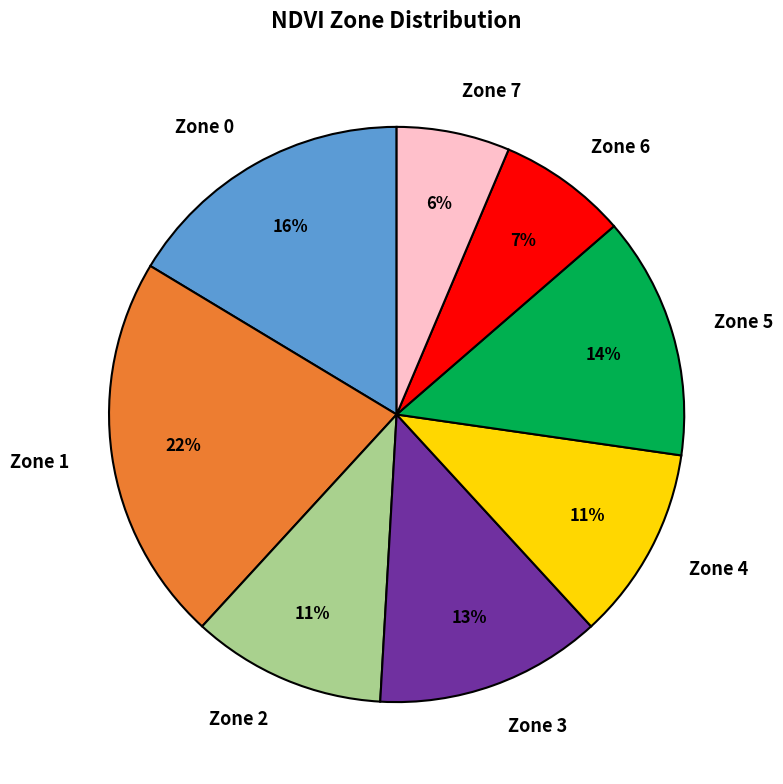

Combined, do Zone 4 and Zone 6 account for over 50%?

No